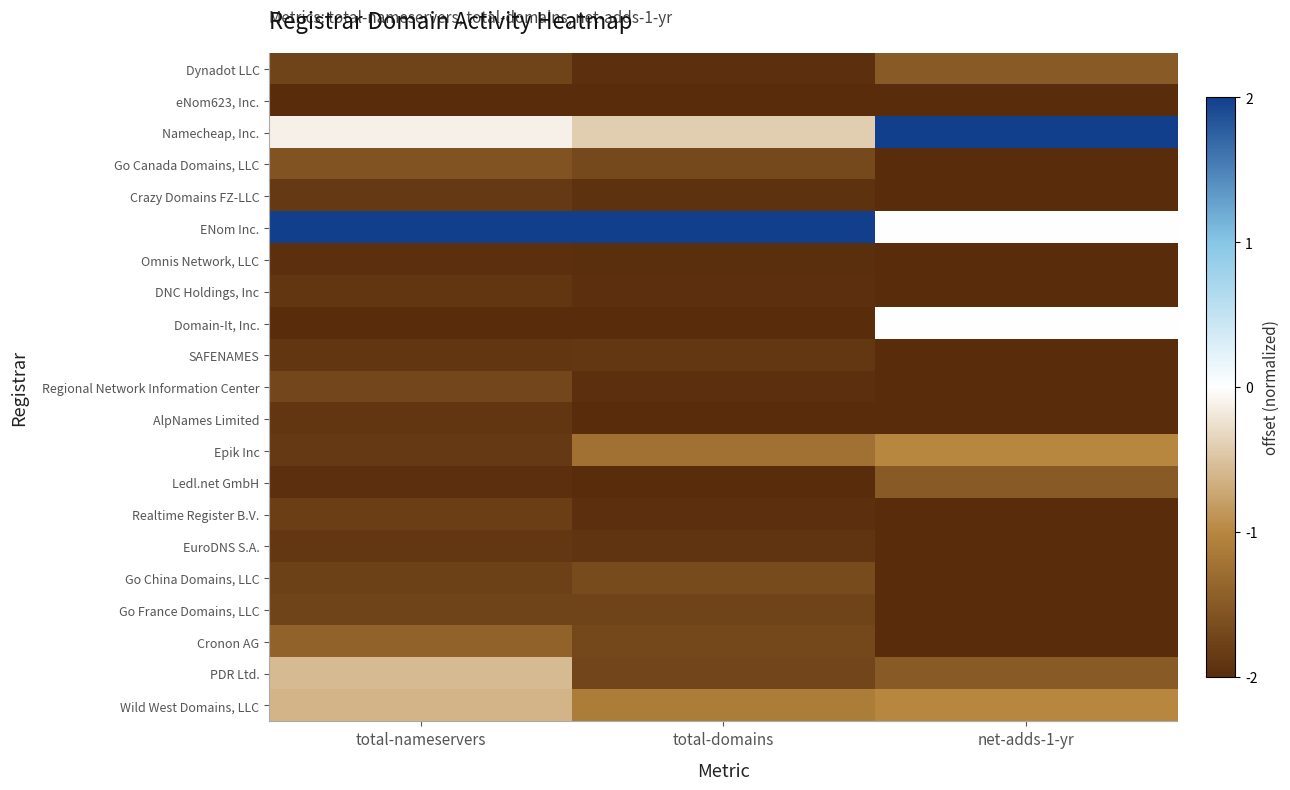

At which category does the chart reach its minimum across all series?

total-nameservers